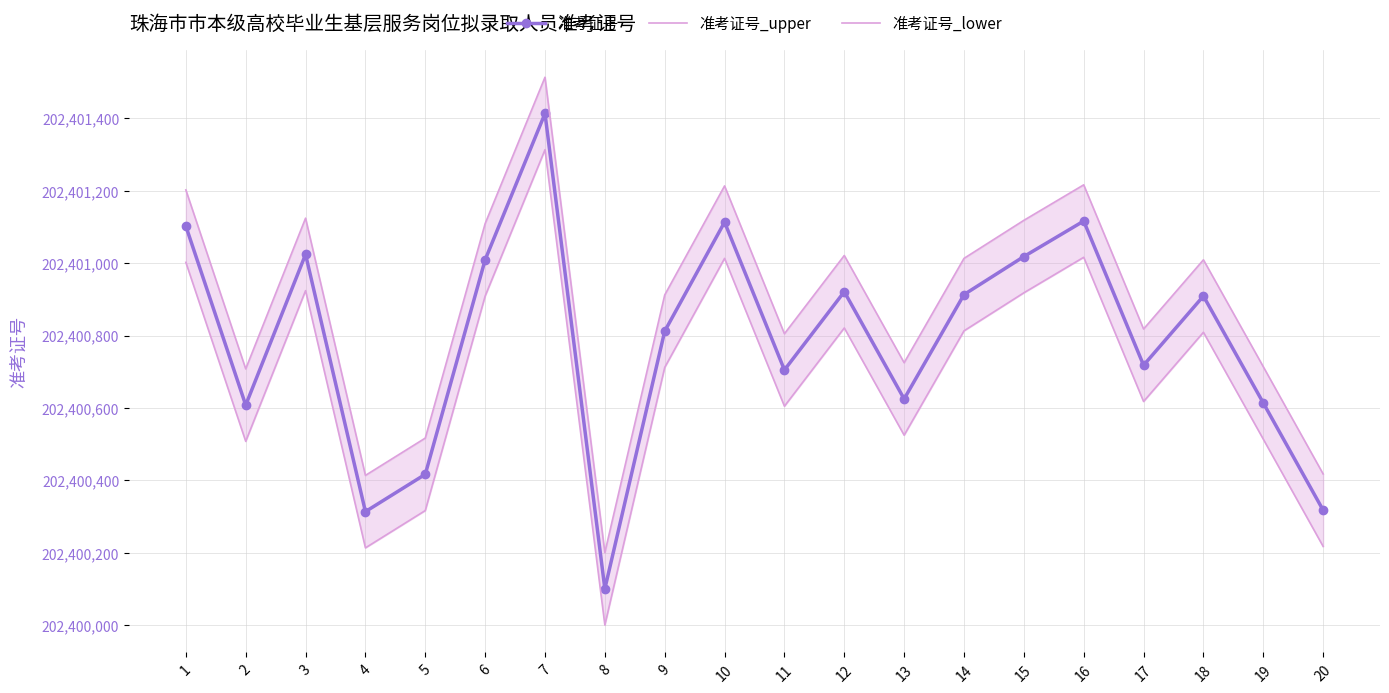

What is the value of the 准考证号 point at the 9th from the left?

202400812